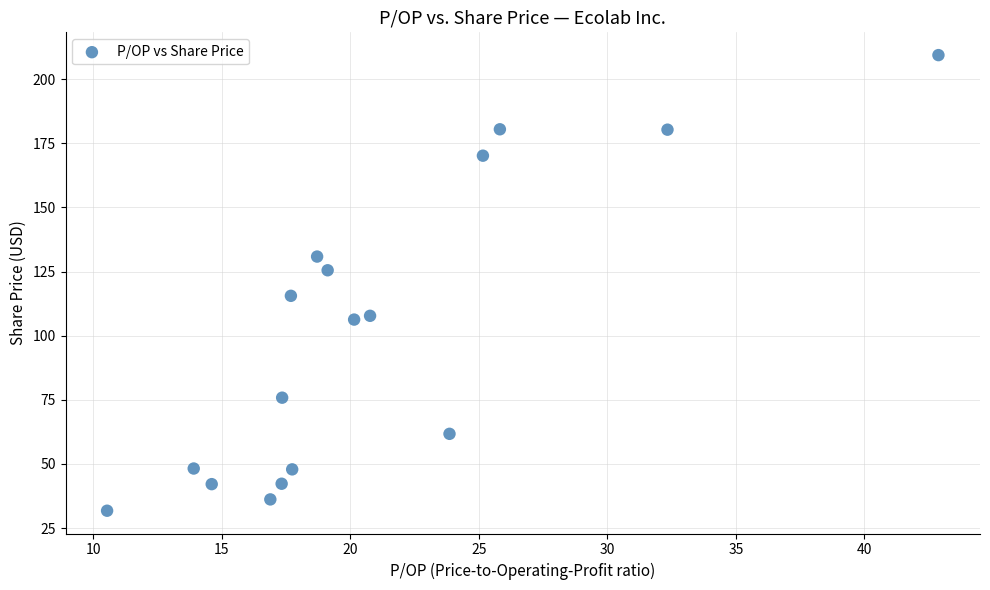

What is the range of X values (max minus min)?

32.3